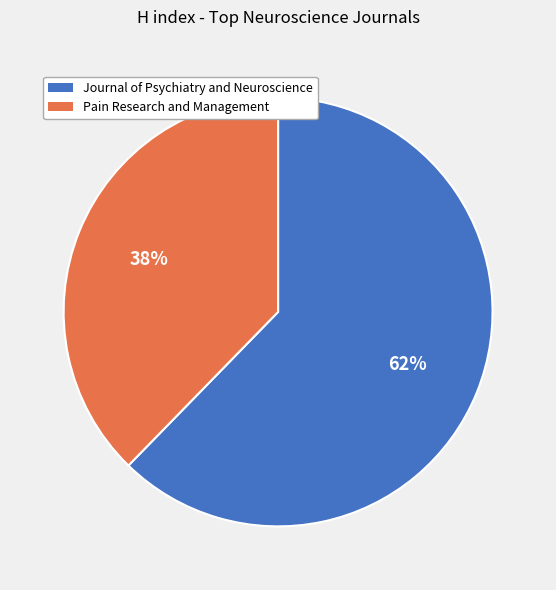

Combined, do Pain Research and Management and Journal of Psychiatry and Neuroscience account for over 50%?

Yes